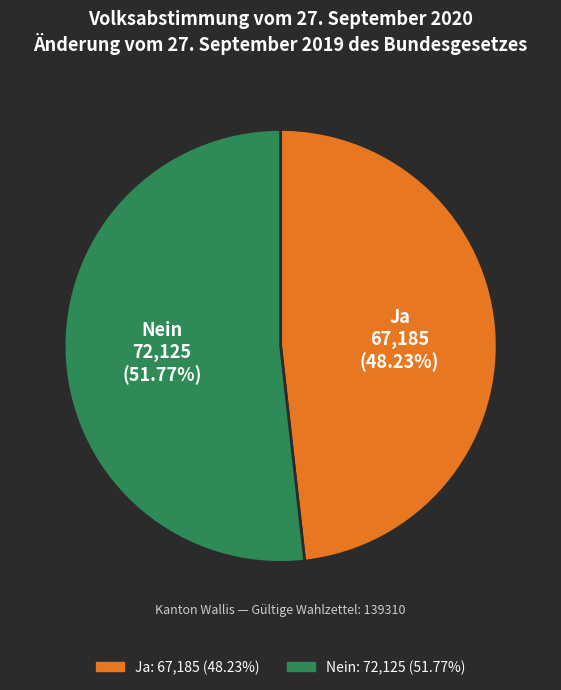

How many slices are in this pie chart?

2